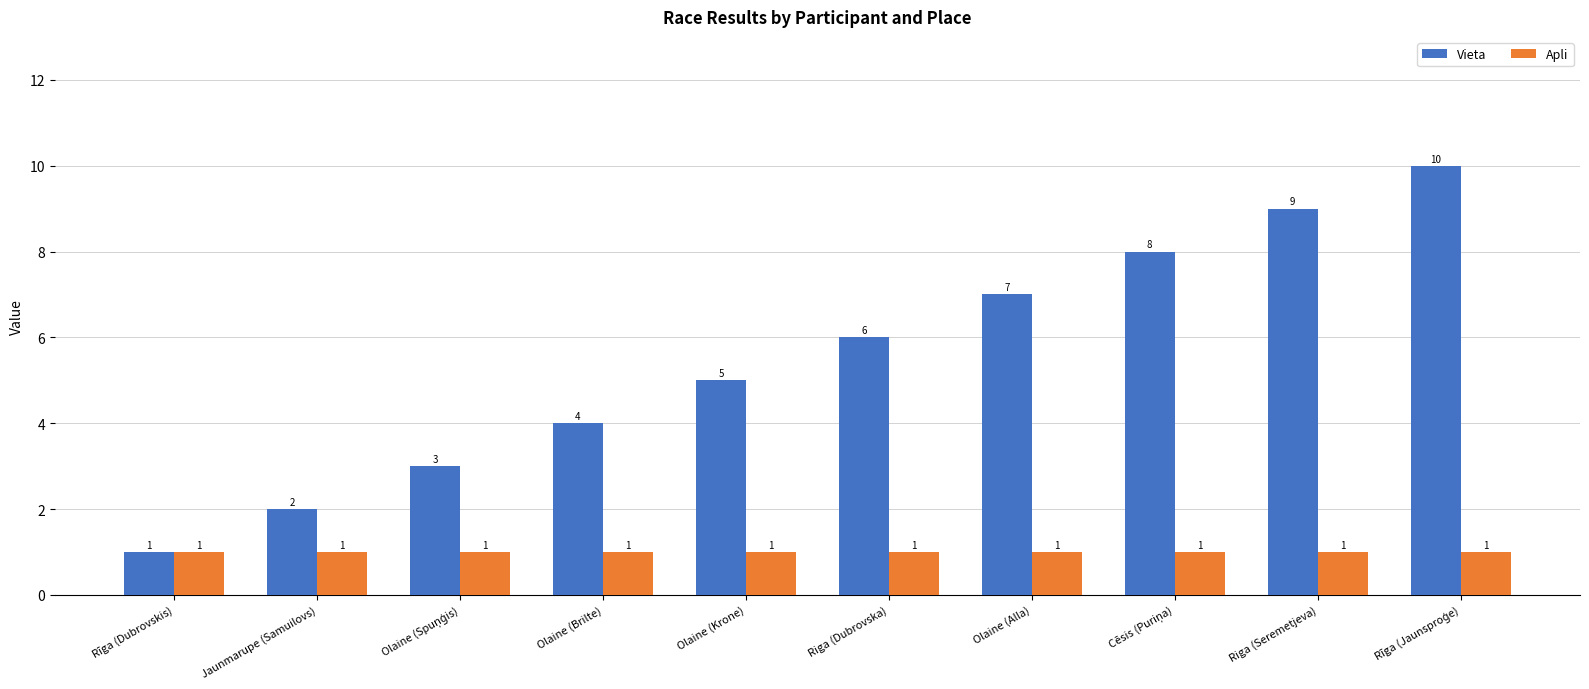

Is it true that Vieta equals 2 at Jaunmarupe (Samuilovs)?

True